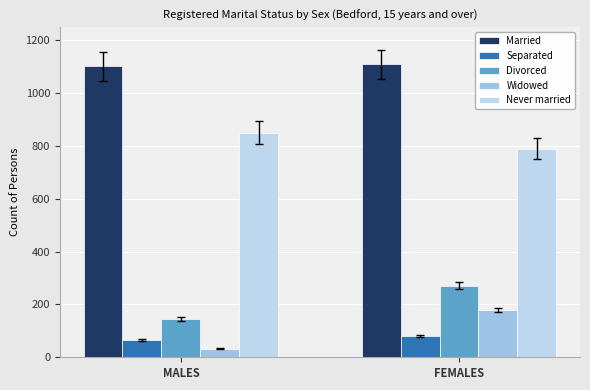

Reading left to right, what are all the values shown in this chart?

Married: 1102	1109
Separated: 66	80
Divorced: 146	271
Widowed: 33	179
Never married: 851	790